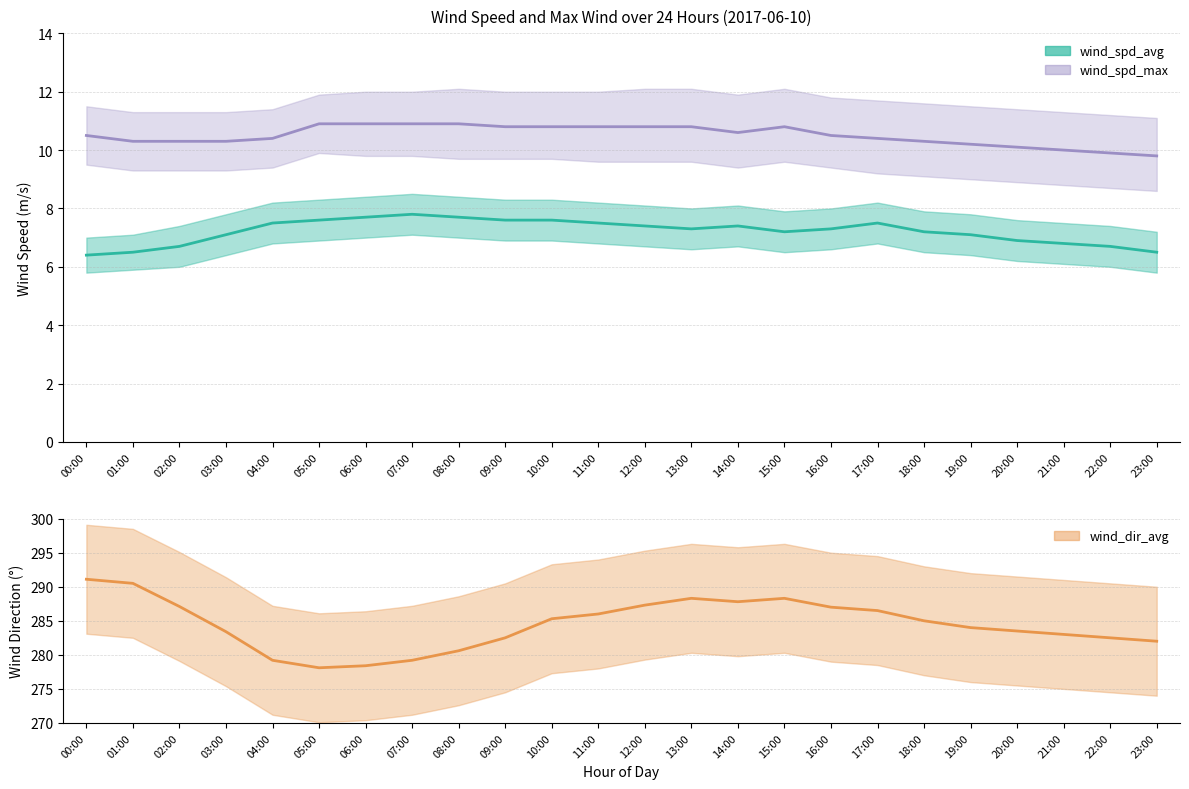

What is the value of the wind_dir_avg line point at the 7th from the left?

278.4